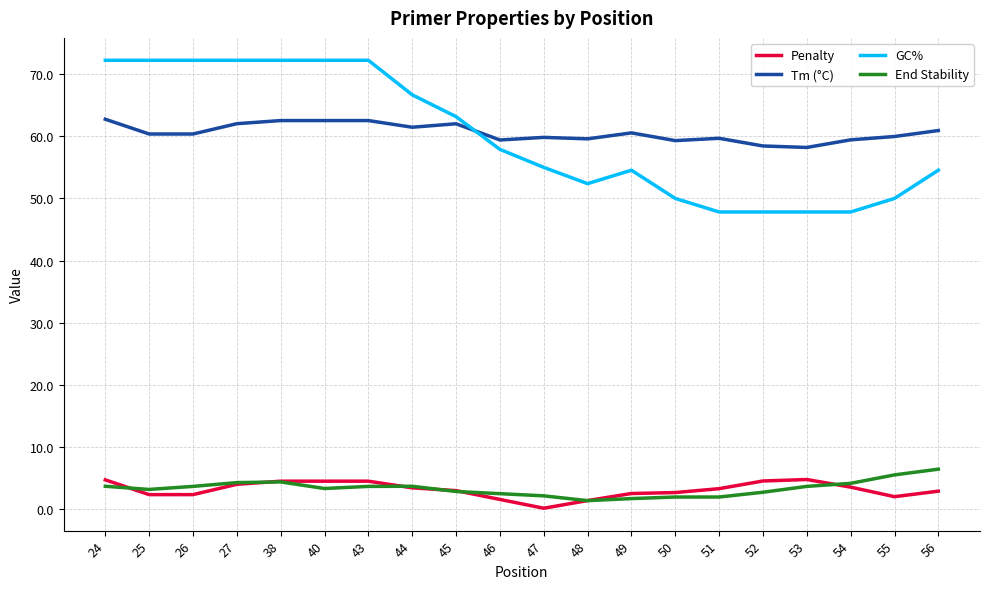

Which series changed the most between 26 and 43?

Tm (°C)